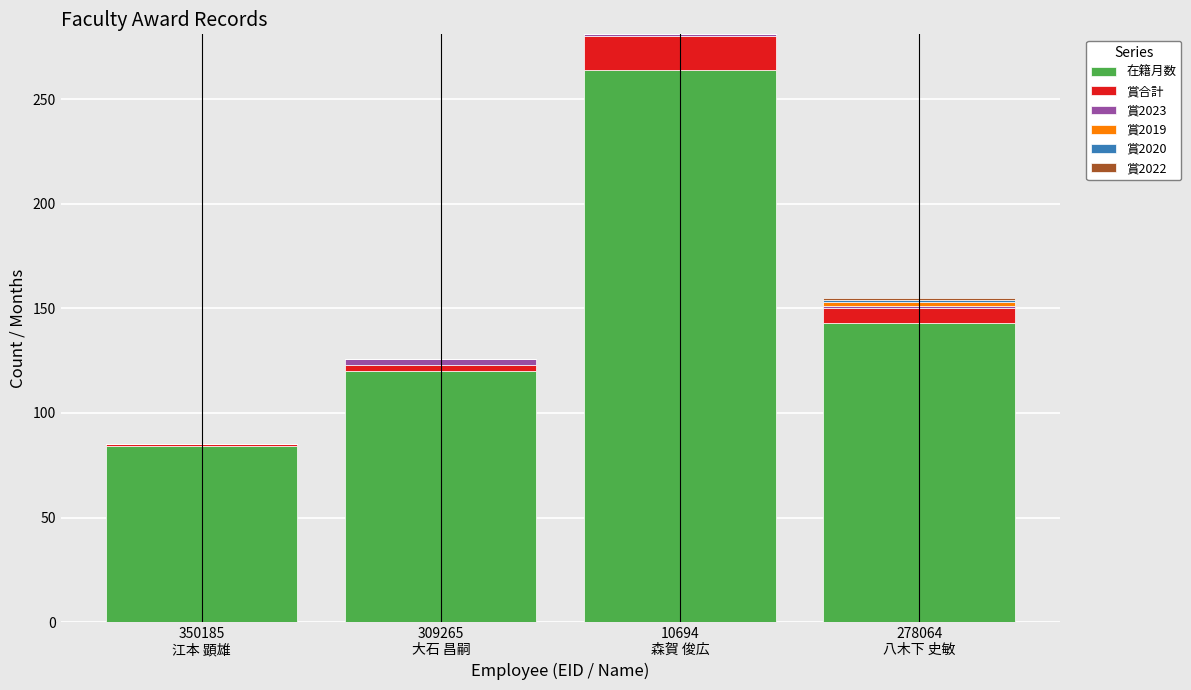

What is the highest value of the 在籍月数 series?

264